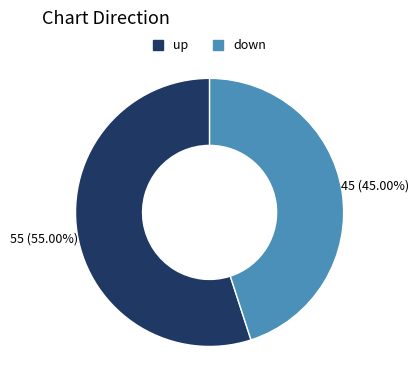

Does down represent more than half of the total?

No